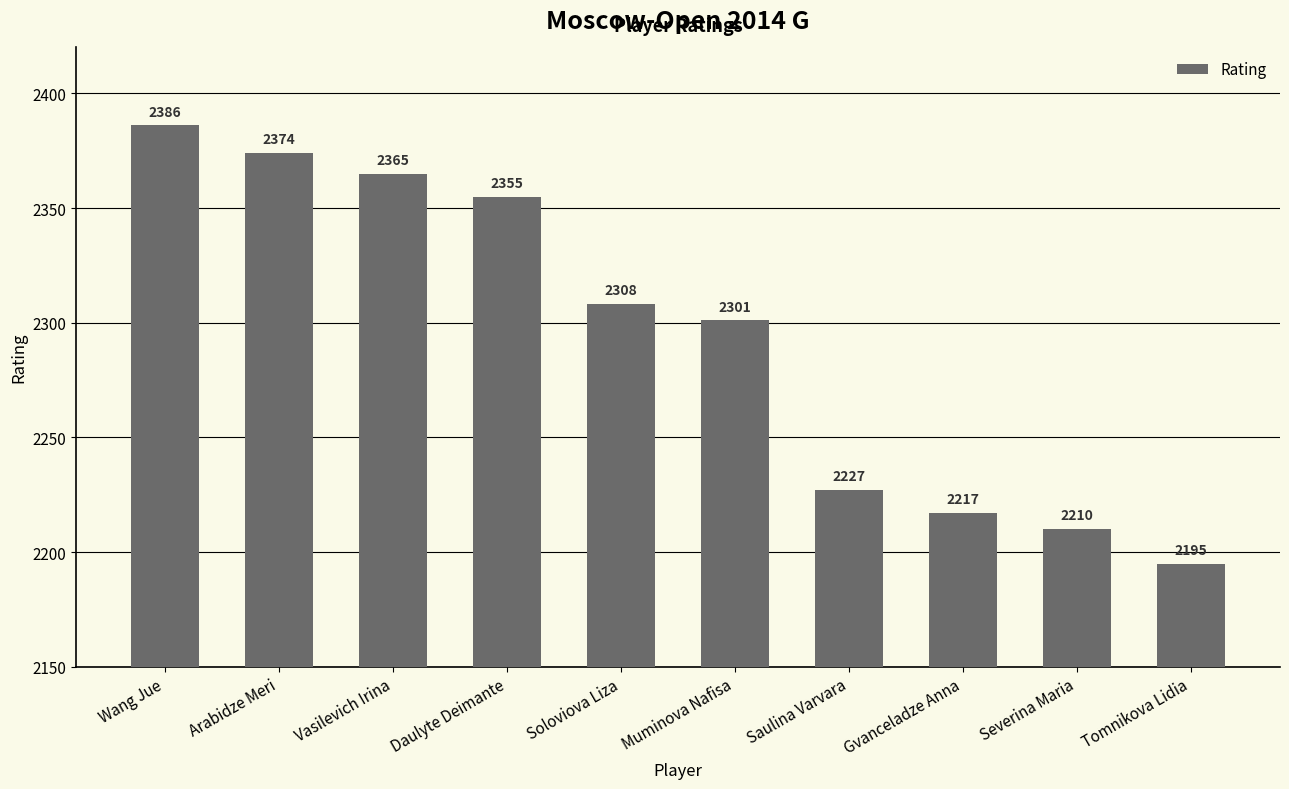

True or false: the data shows 2227 at Saulina Varvara.

True